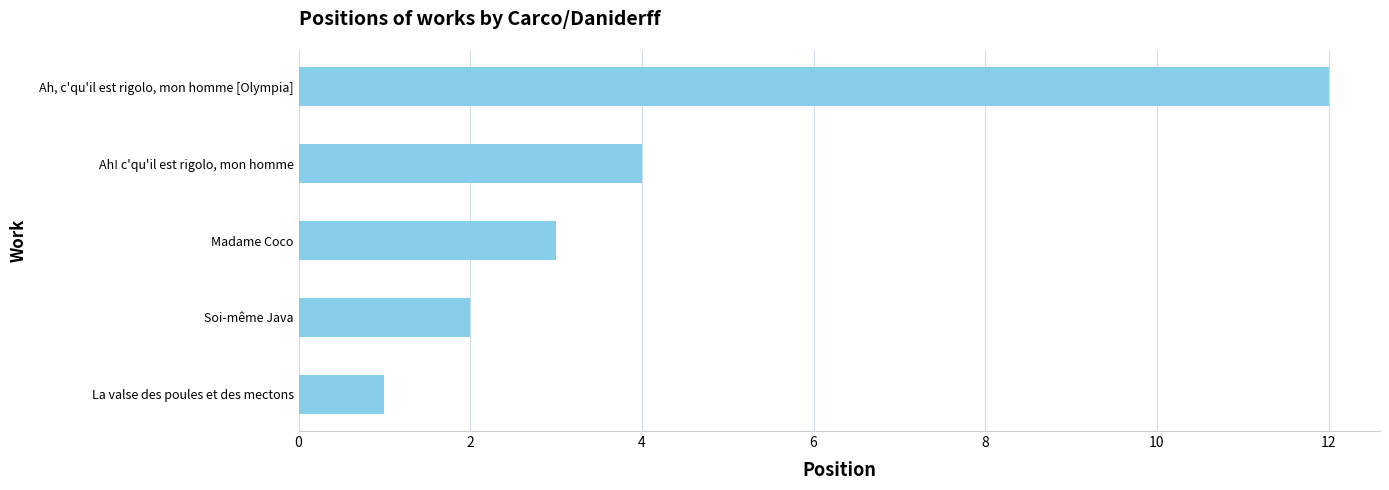

What is the ratio of the value at Soi-même Java to the value at La valse des poules et des mectons?

2.0